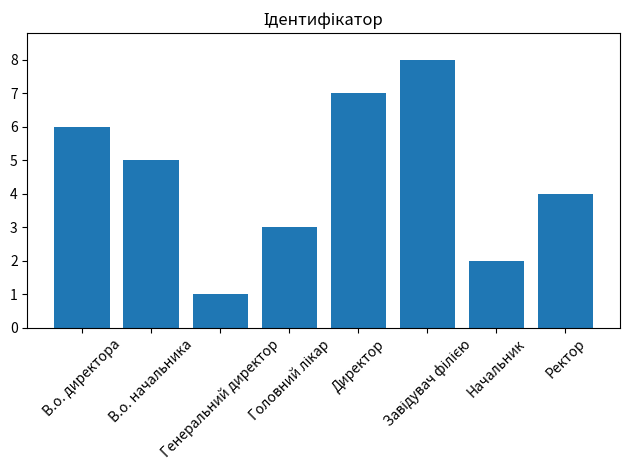

What position from the right is Директор?

4